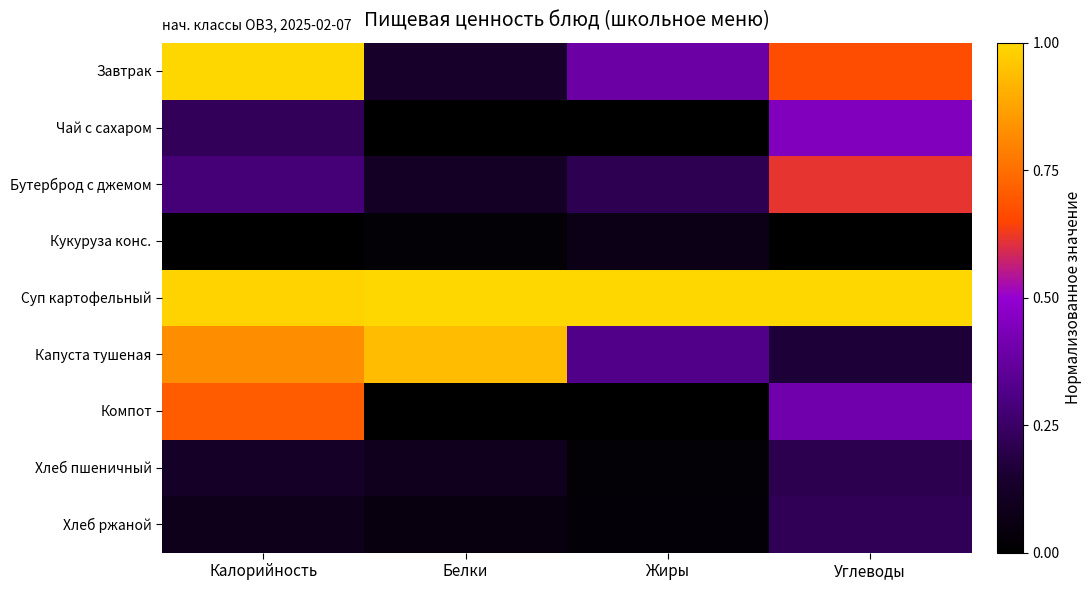

Reading left to right, what are all the values shown in this chart?

Завтрак: Калорийность=1.0	Белки=0.1	Жиры=0.4	Углеводы=0.7
Чай с сахаром: Калорийность=0.2	Белки=0.0	Жиры=0.0	Углеводы=0.4
Бутерброд с джемом: Калорийность=0.3	Белки=0.1	Жиры=0.2	Углеводы=0.6
Кукуруза конс.: Калорийность=0.0	Белки=0.0	Жиры=0.1	Углеводы=0.0
Суп картофельный: Калорийность=1.0	Белки=1.0	Жиры=1.0	Углеводы=1.0
Капуста тушеная: Калорийность=0.8	Белки=0.9	Жиры=0.3	Углеводы=0.2
Компот: Калорийность=0.7	Белки=0.0	Жиры=0.0	Углеводы=0.4
Хлеб пшеничный: Калорийность=0.1	Белки=0.1	Жиры=0.0	Углеводы=0.2
Хлеб ржаной: Калорийность=0.1	Белки=0.0	Жиры=0.0	Углеводы=0.2